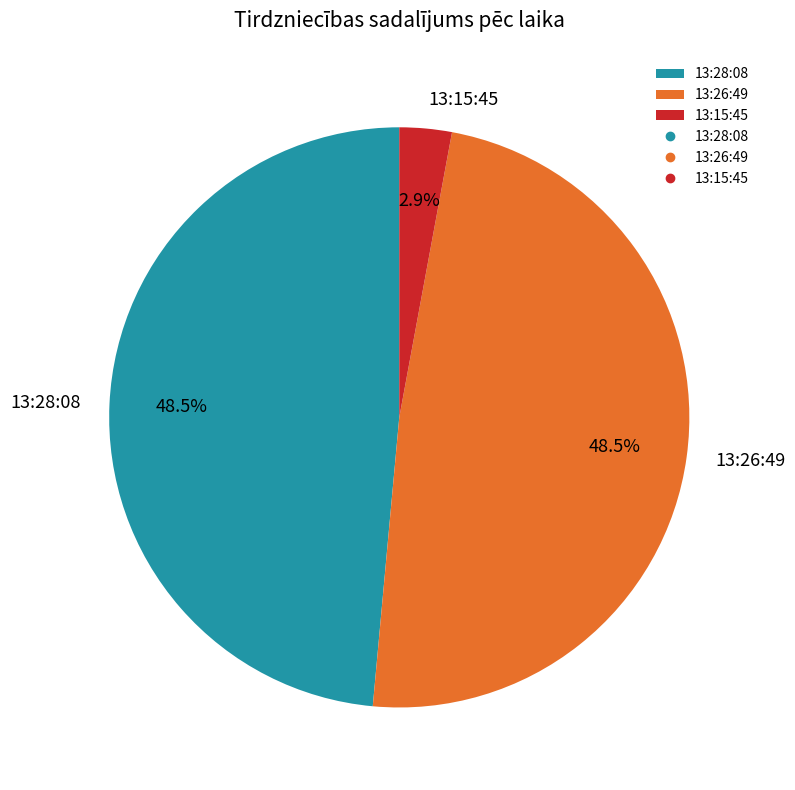

What is the ratio of the value at 13:28:08 to the value at 13:26:49?

1.0